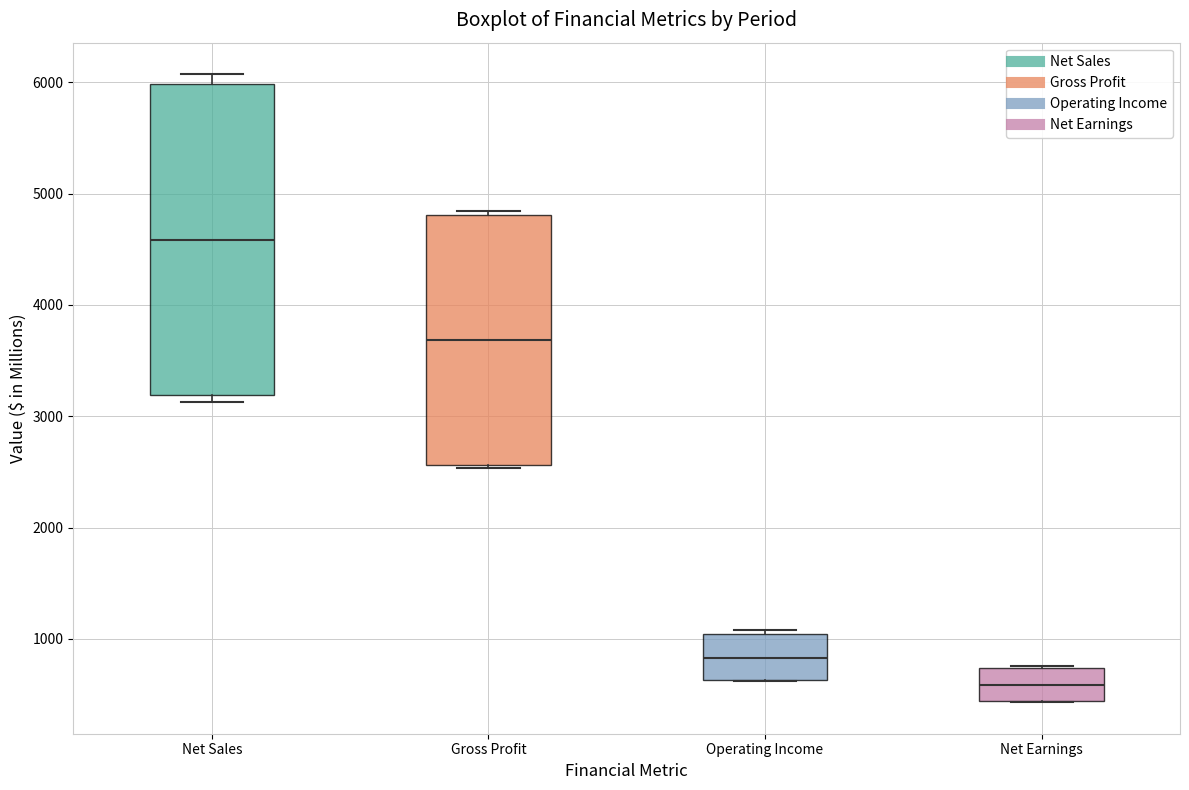

Where does the median line of the box for Operating Income sit on the y-axis? The values are not printed on the chart, so give them approximately, as read against the axis.

800